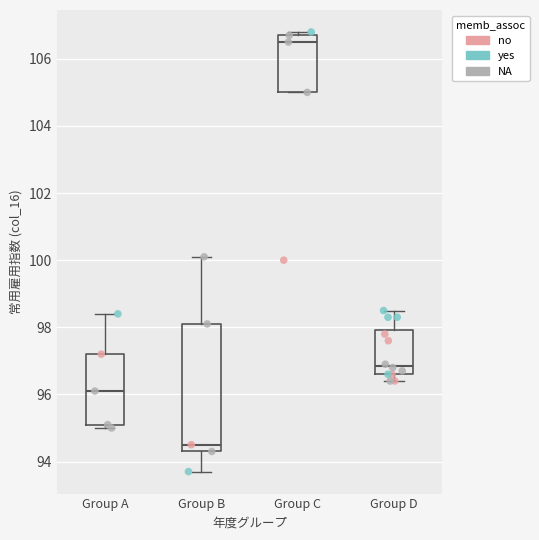

Reading left to right, read every box against the y-axis: the position of its median line, the range the box covers, and the ends of its whiskers. The values are not printed on the chart, so give them approximately, as read against the axis.

Group A: median 96.2, box 95.2 to 97.2, whiskers 95.0 to 98.4
Group B: median 94.6, box 94.4 to 98.2, whiskers 93.8 to 100.2
Group C: median 106.6, box 105.0 to 106.8, whiskers 105.0 to 106.8 (just above the box's upper edge)
Group D: median 96.8, box 96.6 to 98.0, whiskers 96.4 to 98.6